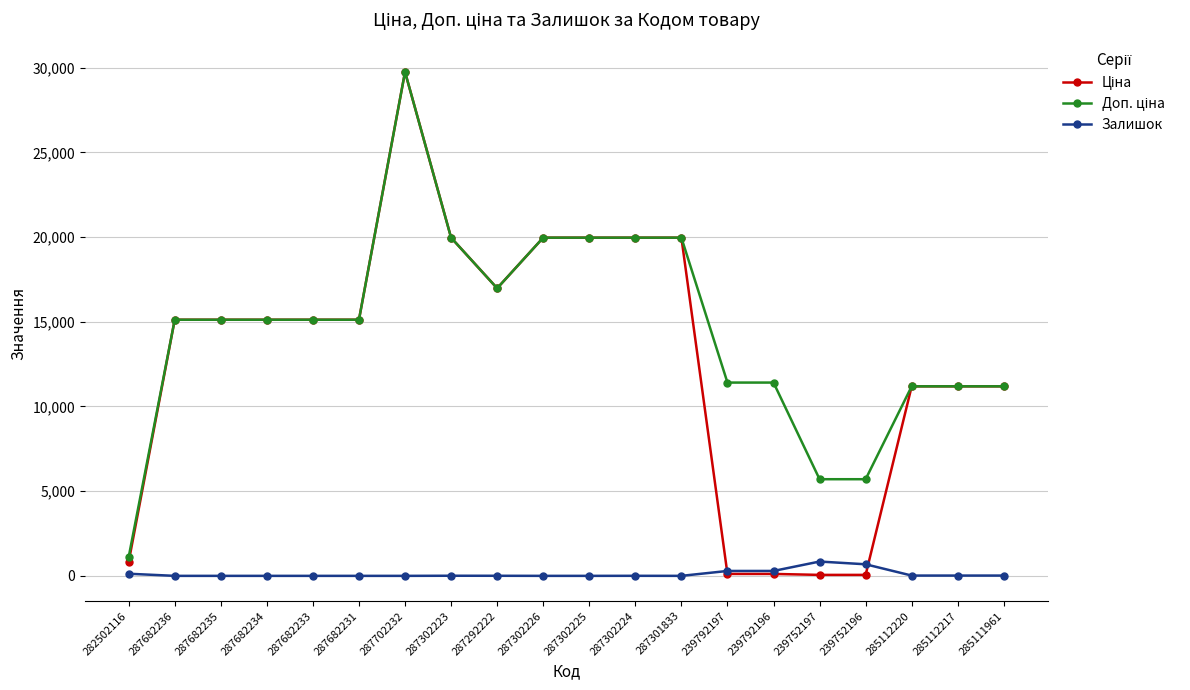

At which category is the sum across all series the highest?

287702232